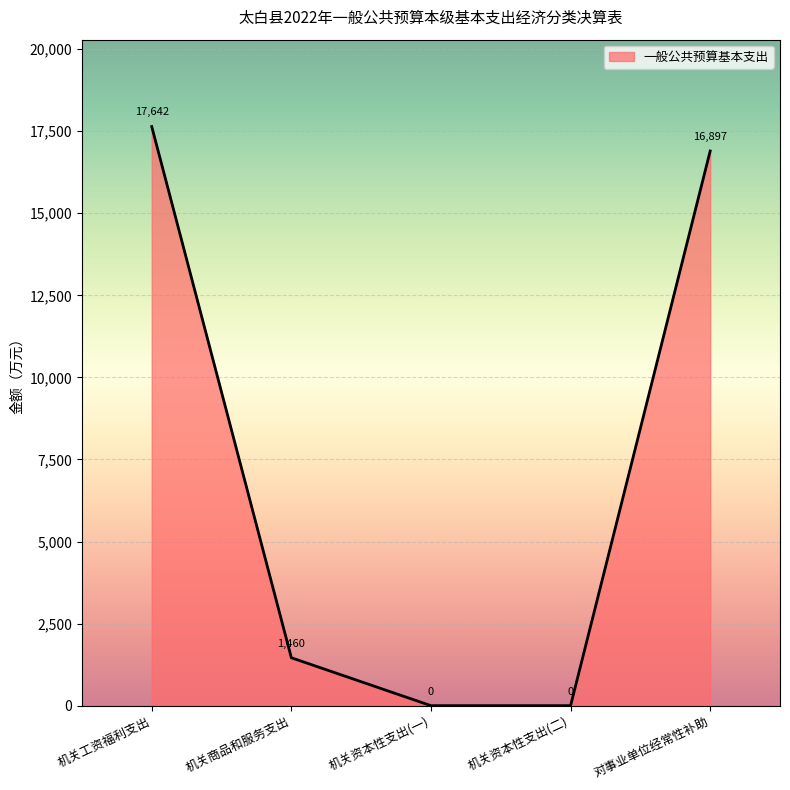

How many values are below 1460?

2